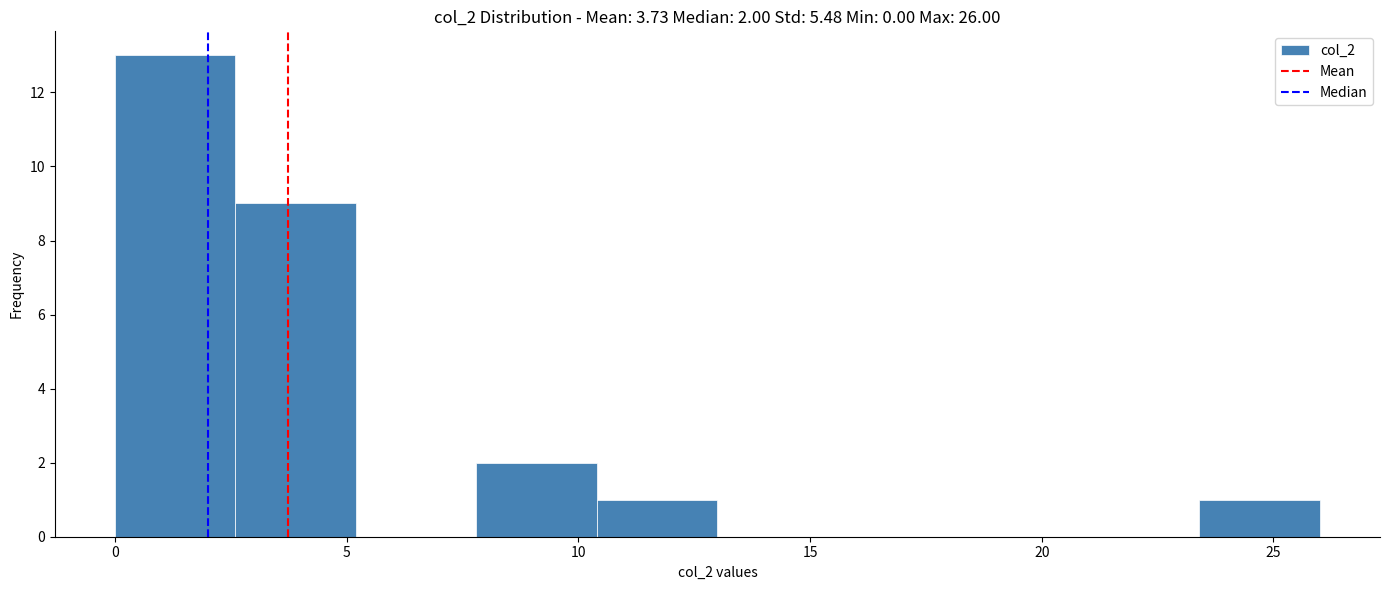

Over which range of the x-axis is the bar tallest?

0.0 to 2.6